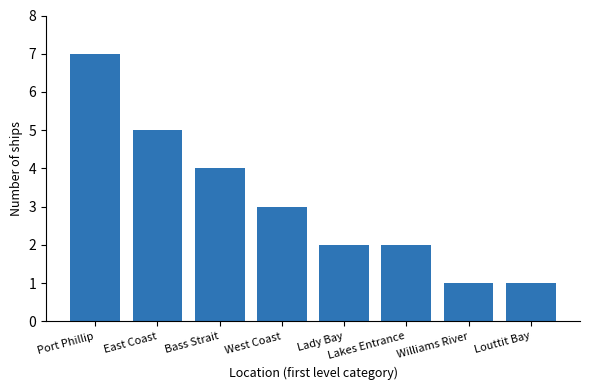

What is the average value?

3